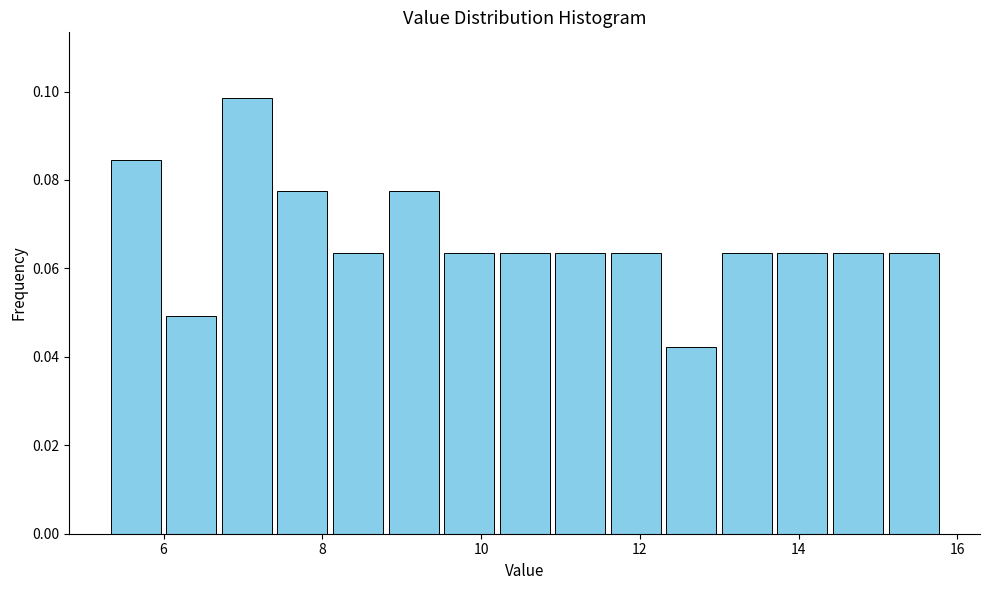

Around what value on the x-axis is the tallest bar? Give the approximate position of its centre, as read against the axis.

7.0